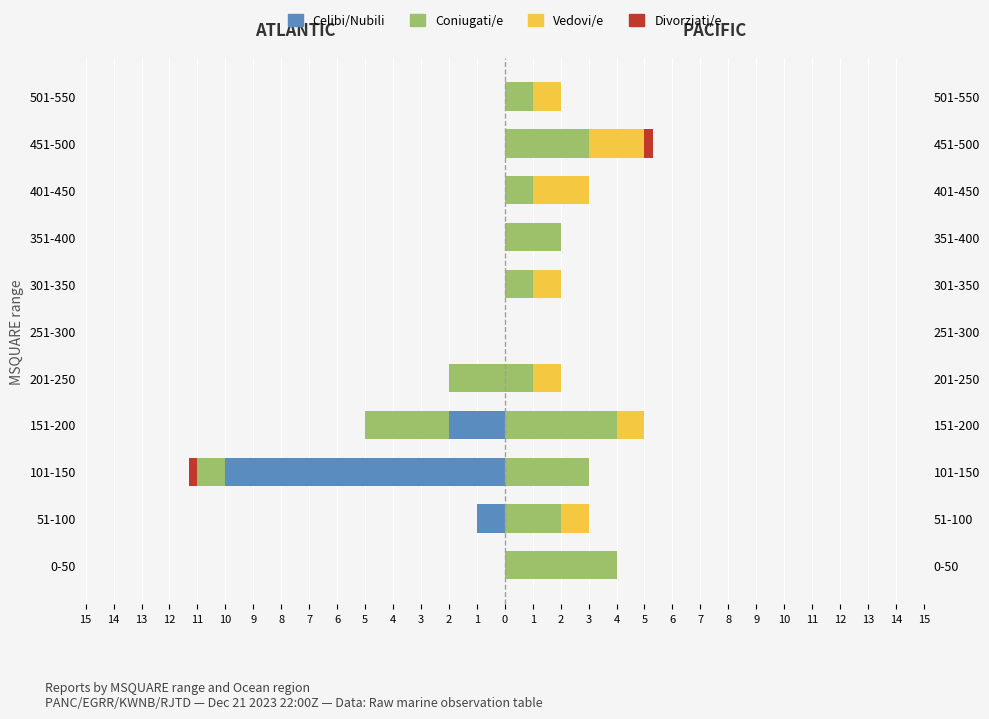

What is the difference between the maximum and minimum values in the Vedovi/e series?

2.0